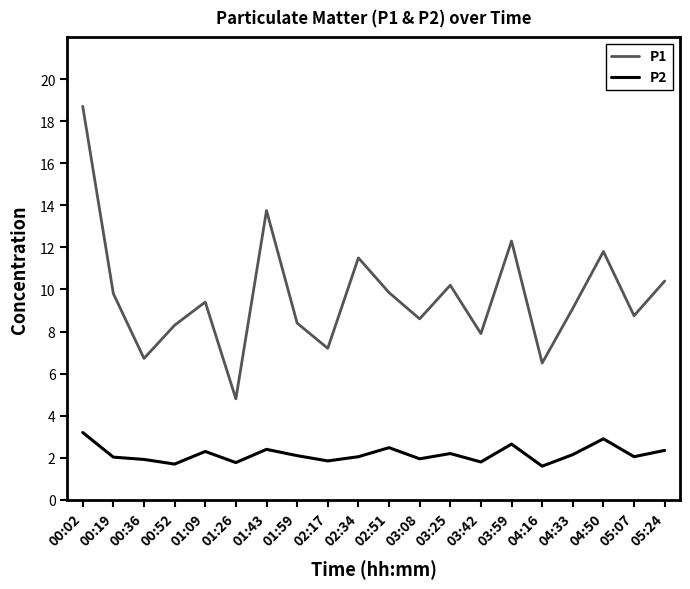

At 02:51, list the series in order from largest to smallest.

P1, P2